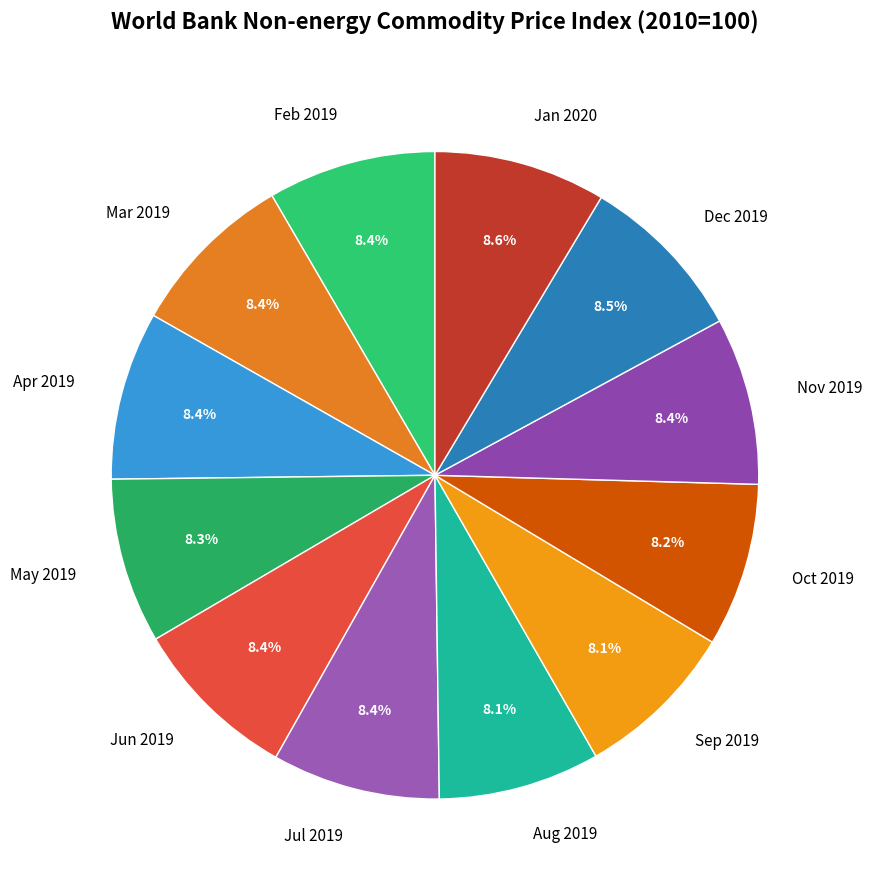

What percentage do Jul 2019 and Aug 2019 together represent?

16.5%